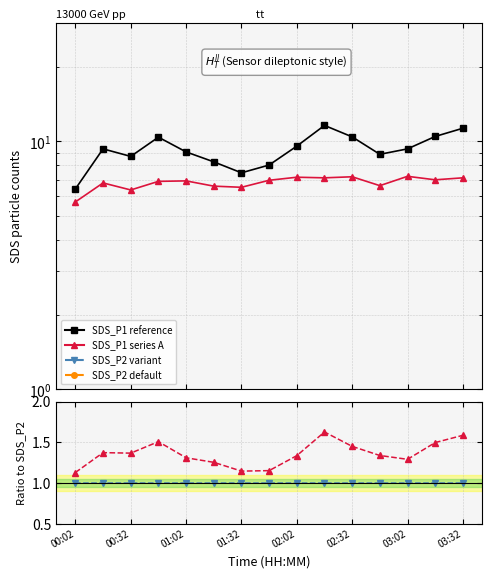

How many interior local peaks does the SDS_P1 series have?

3